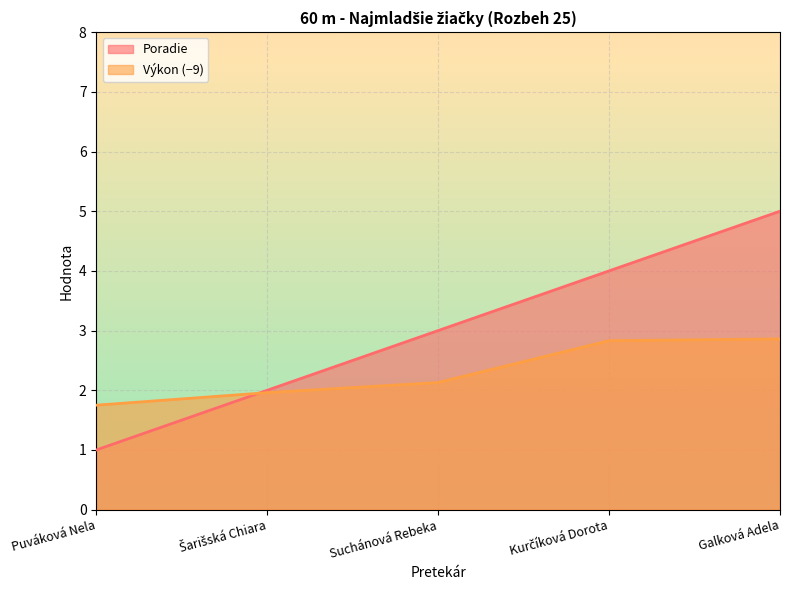

What is the minimum value shown in the chart?

1.0